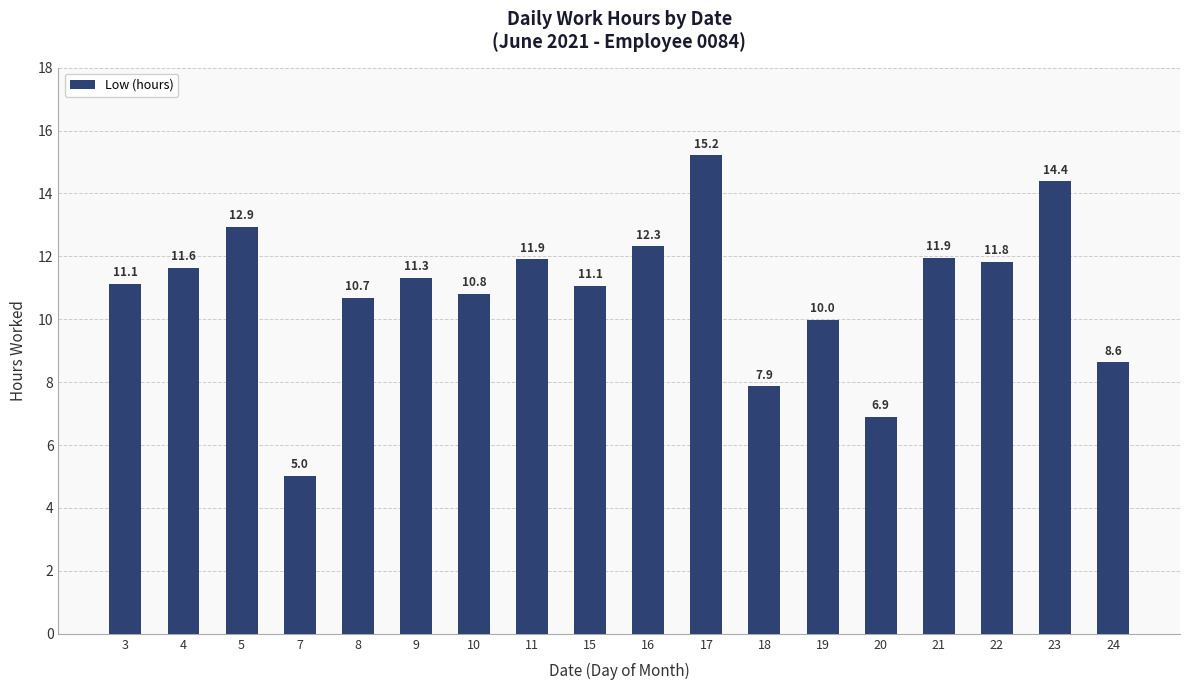

True or false: the data shows 8.6 at 24.

True